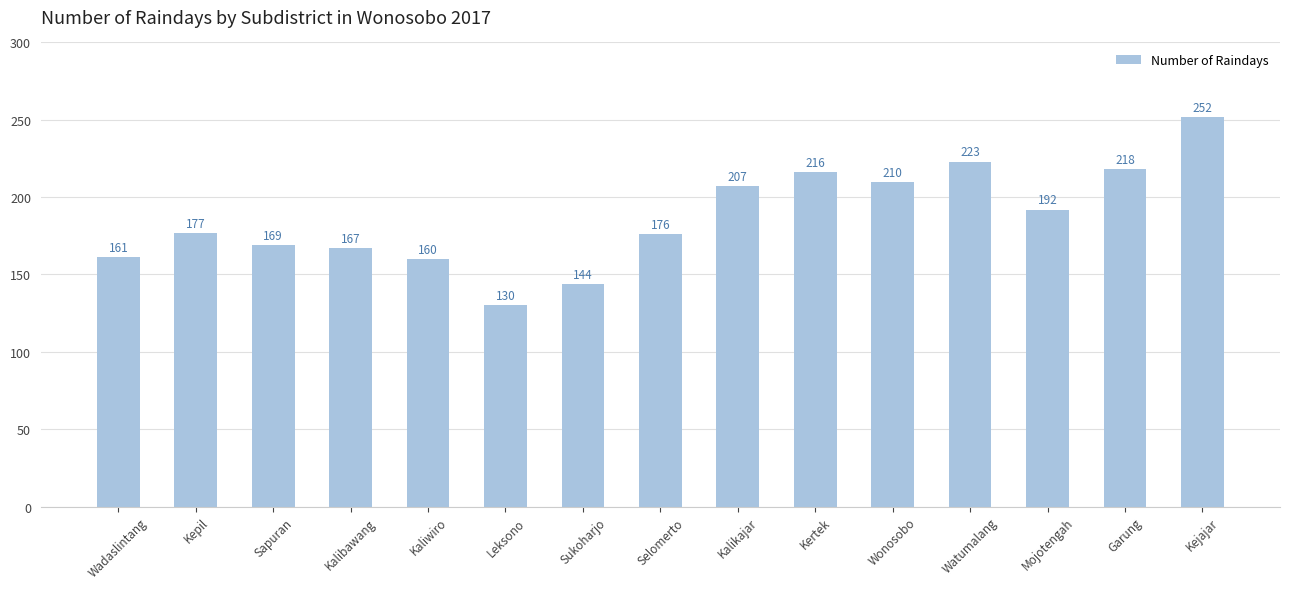

The chart shows a value of 177 at Kepil. True or false?

True